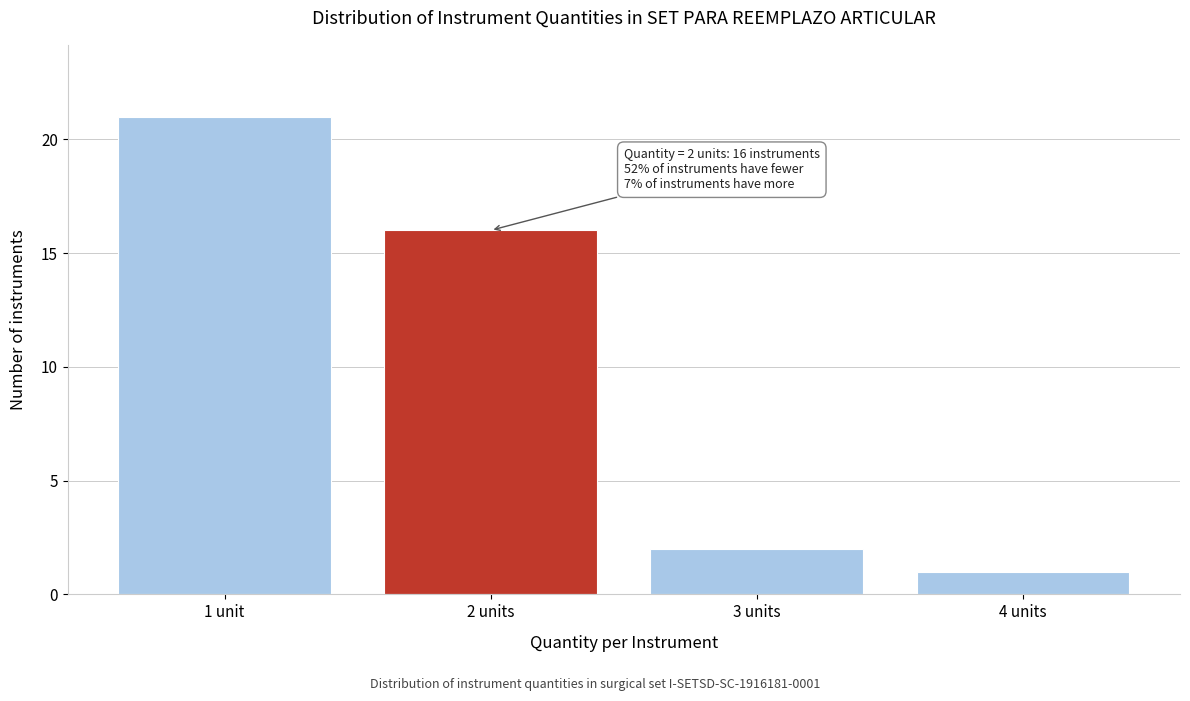

Reading left to right, list all the values displayed in this chart.

21	16	2	1